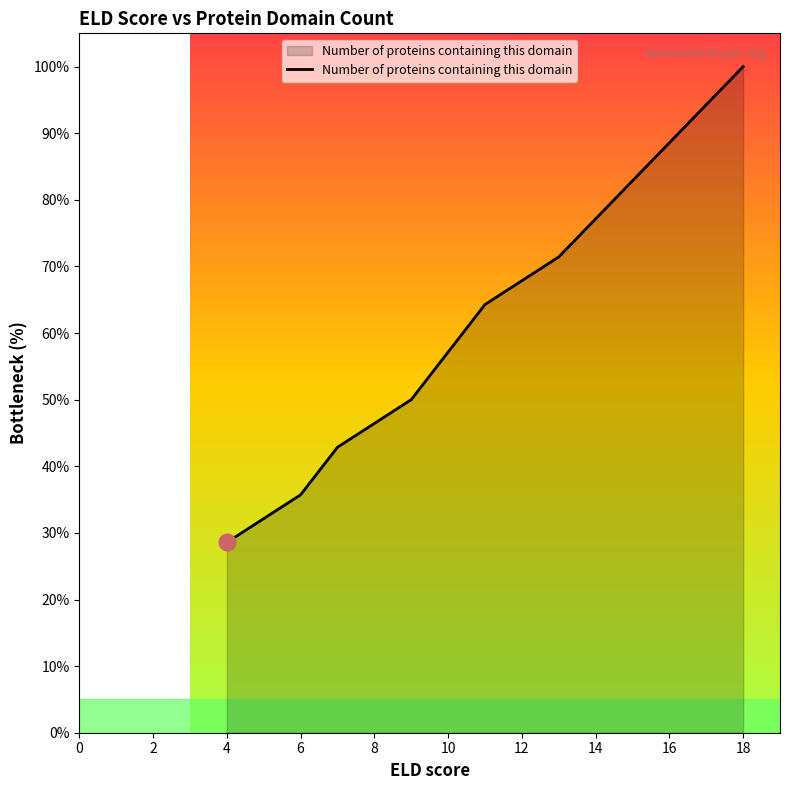

True or false: there are more than 2 points higher than both neighbors.

False